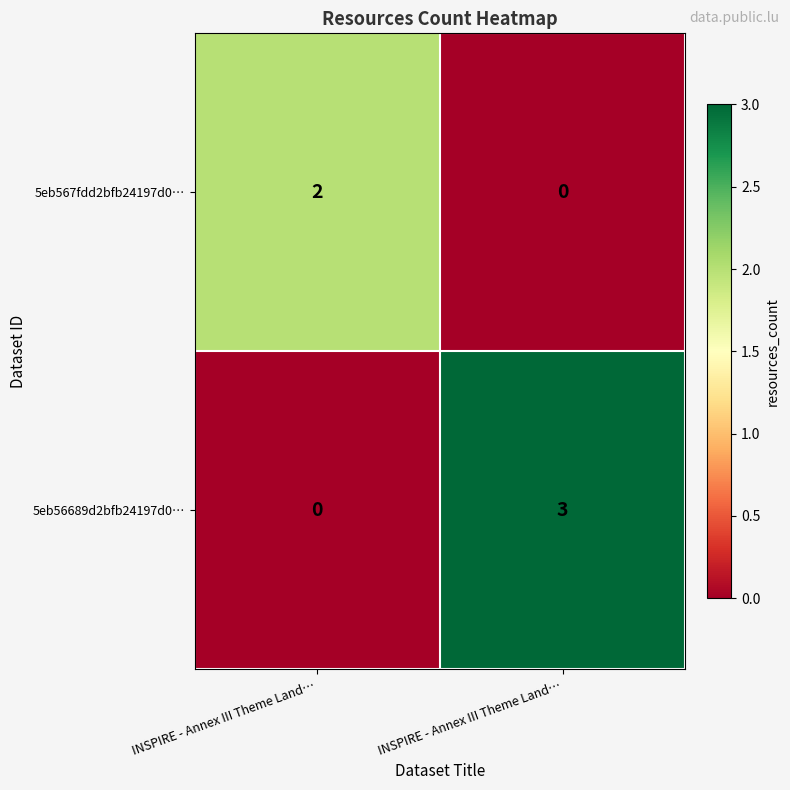

How many positive values does the 5eb56689d2bfb24197d0… series have?

1